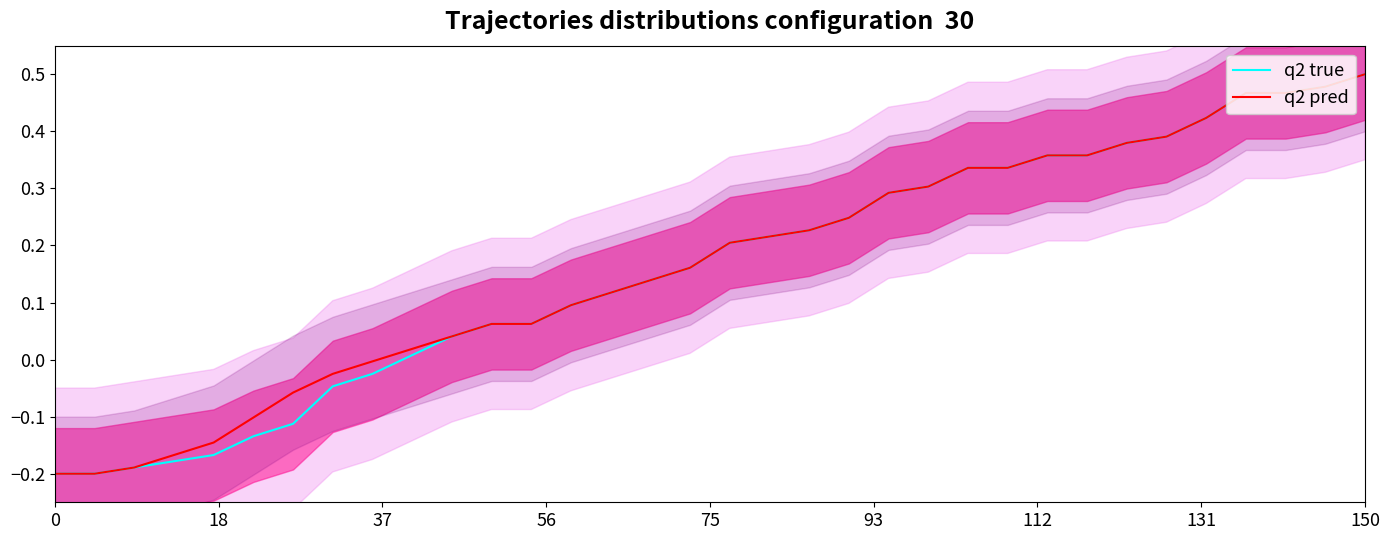

The value of q2 pred at 150 is 0.5. True or false?

True